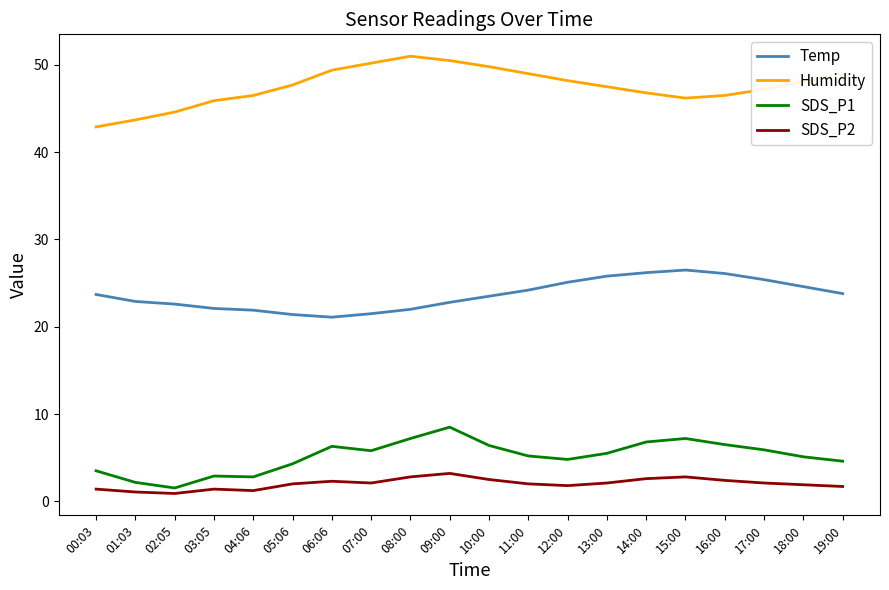

What is the difference between the second highest and second lowest values in the Humidity series?

6.8